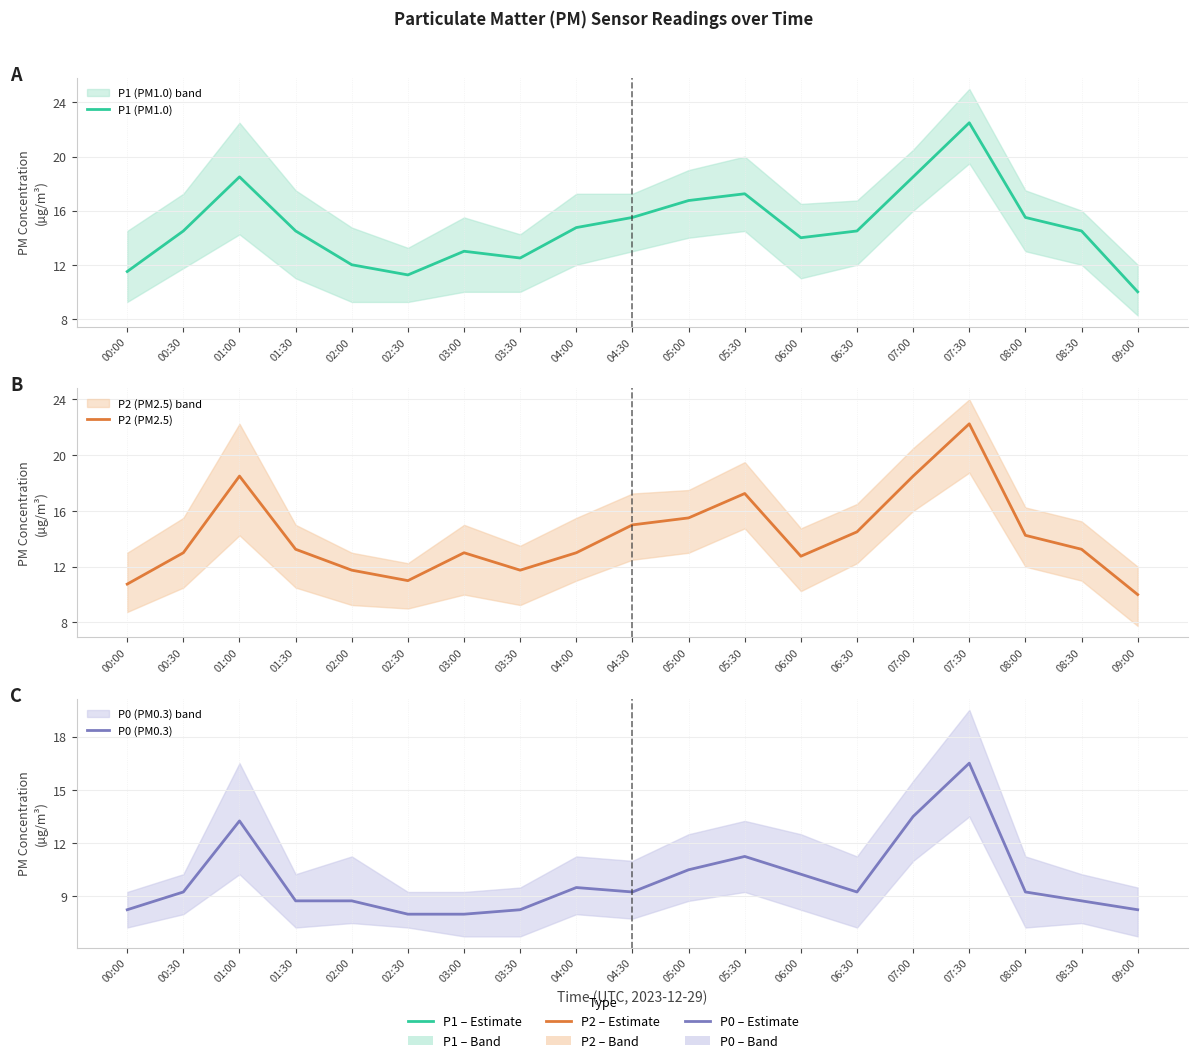

How many interior local peaks does the P0 (PM0.3) series have?

4